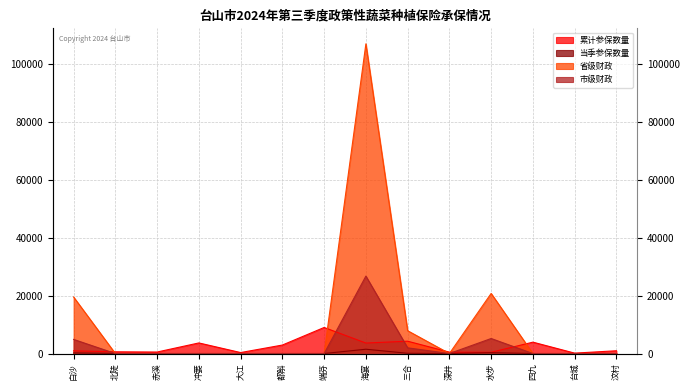

The 省级财政 series shows 59875.1 at 深井. True or false?

False